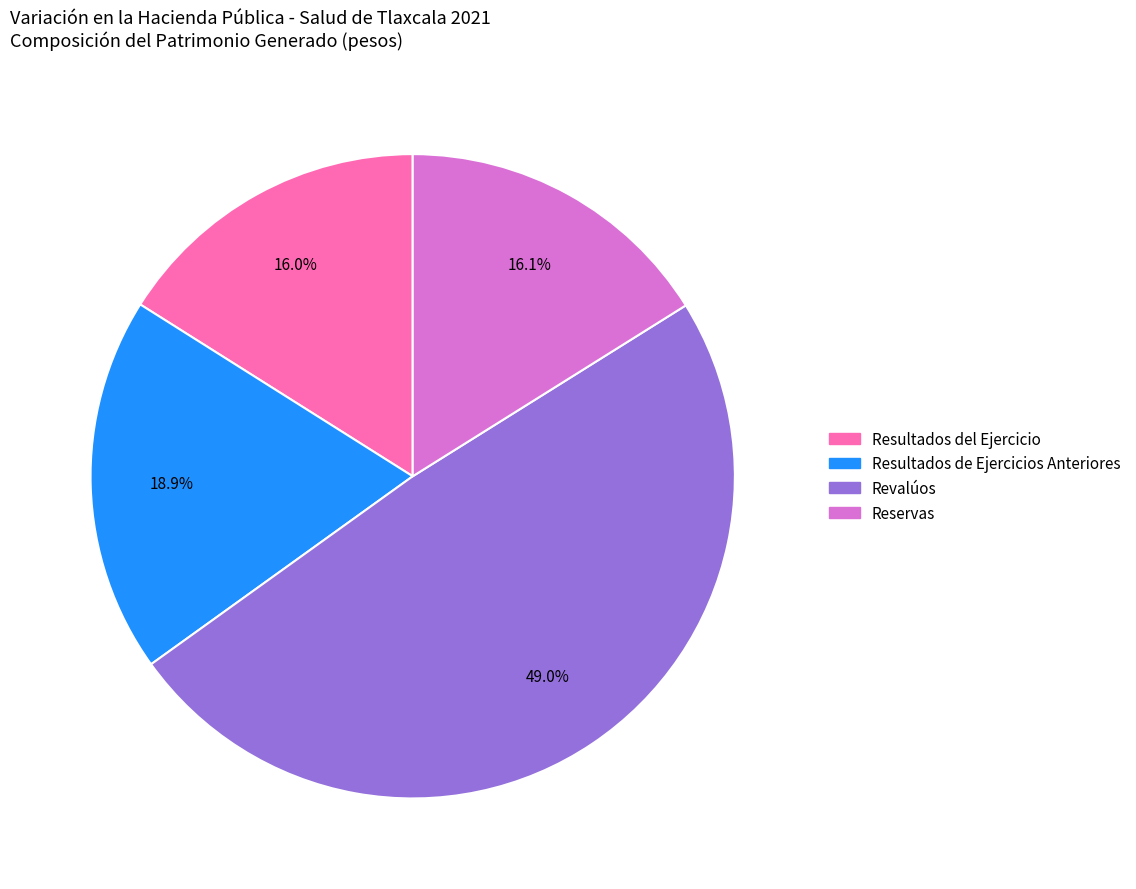

What is the total percentage of Revalúos and Reservas?

65.1%